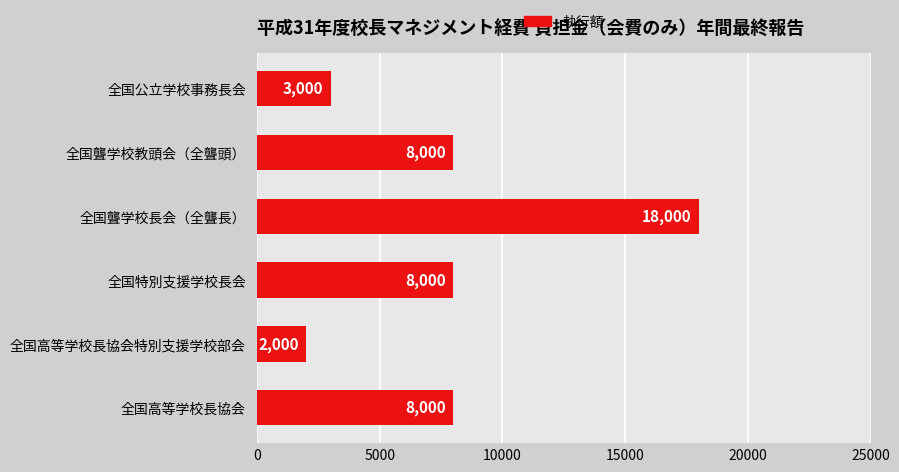

What is the sum of the values at 全国公立学校事務長会 and 全国聾学校長会（全聾長）?

21000